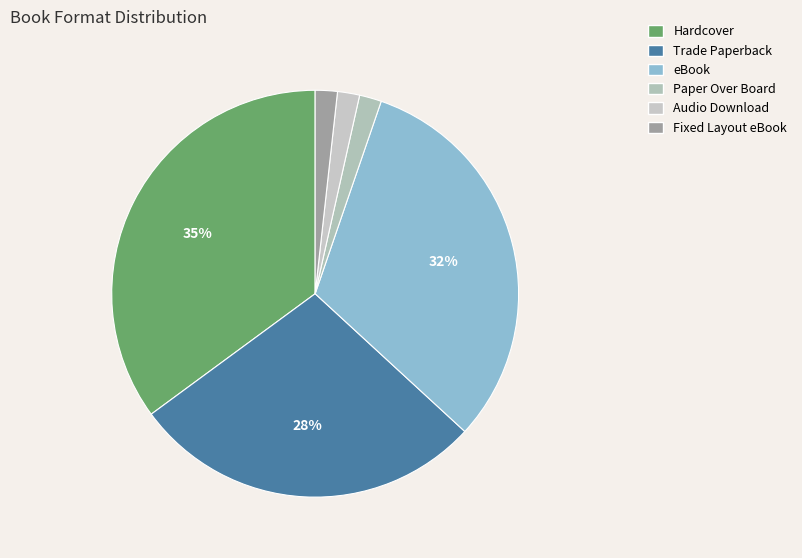

Is the sum of Hardcover and Trade Paperback greater than half?

Yes